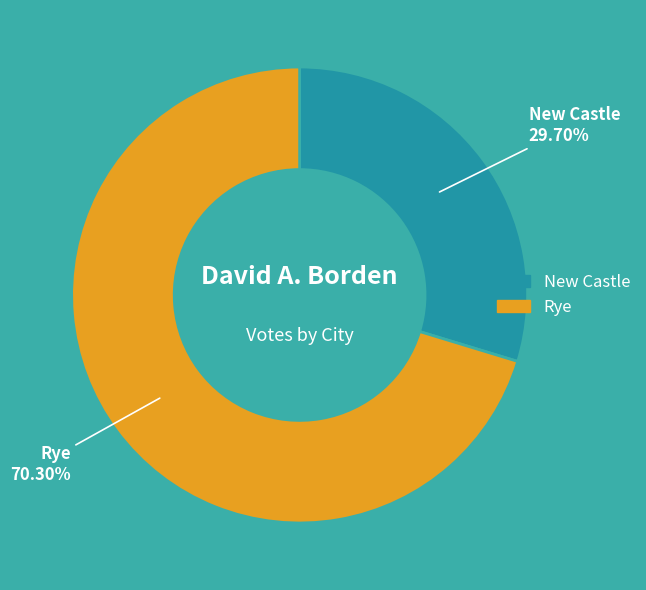

Count the number of slices in the pie.

2